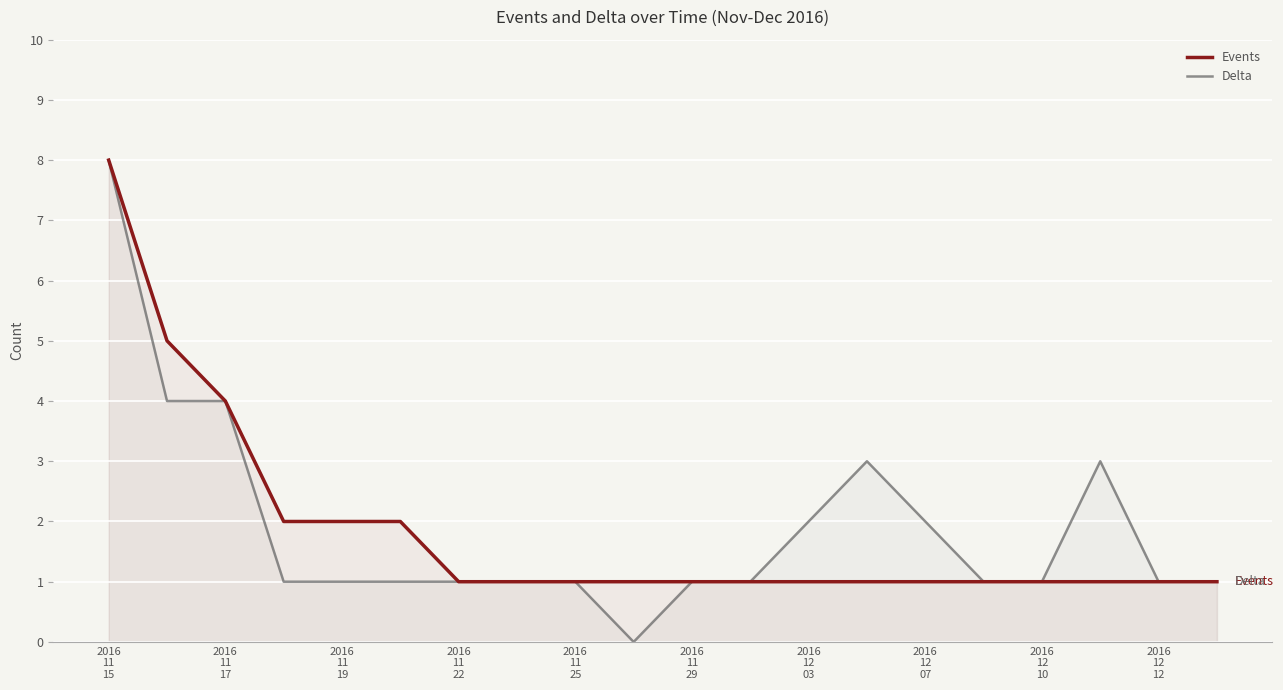

What are all the series names shown in the legend?

Events, Delta